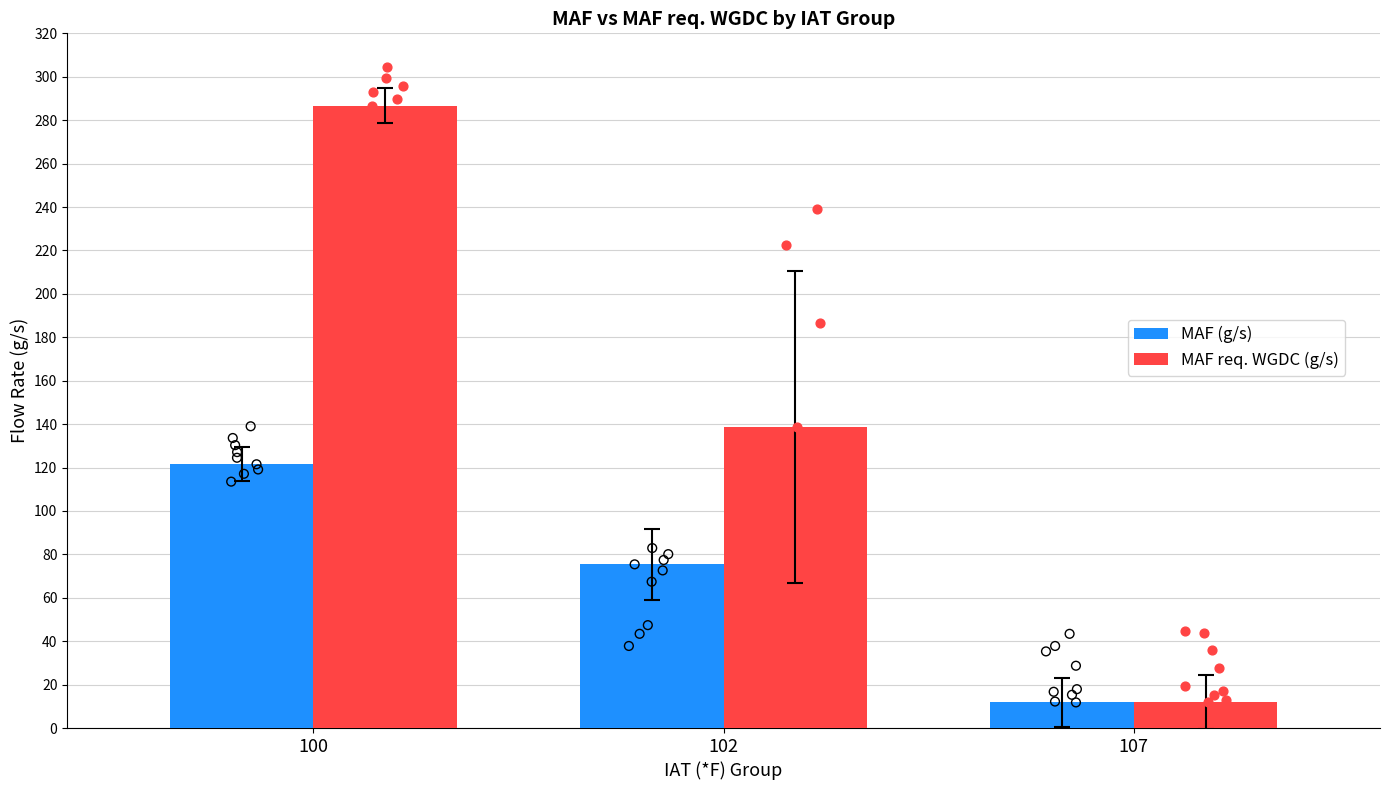

What are all the series names shown in the legend?

MAF (g/s), MAF req. WGDC (g/s)